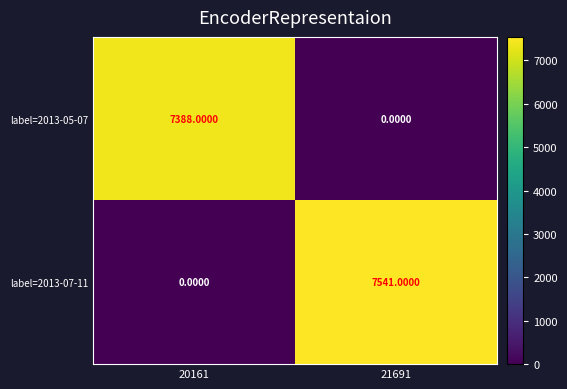

What is the sum of the label=2013-07-11 values at 20161 and 21691?

7541